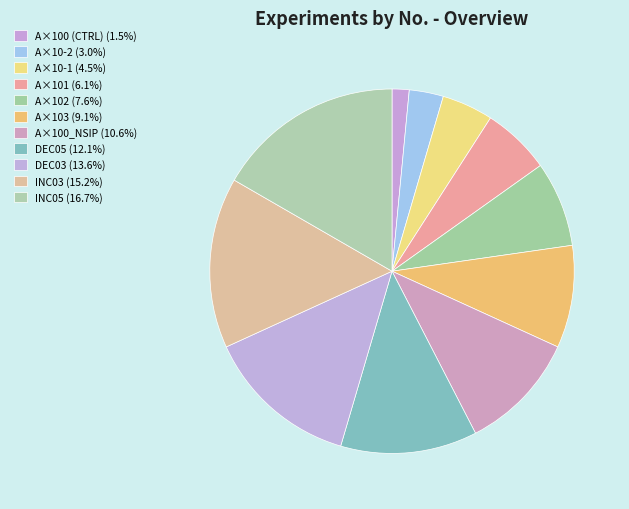

Count the number of slices in the pie.

11